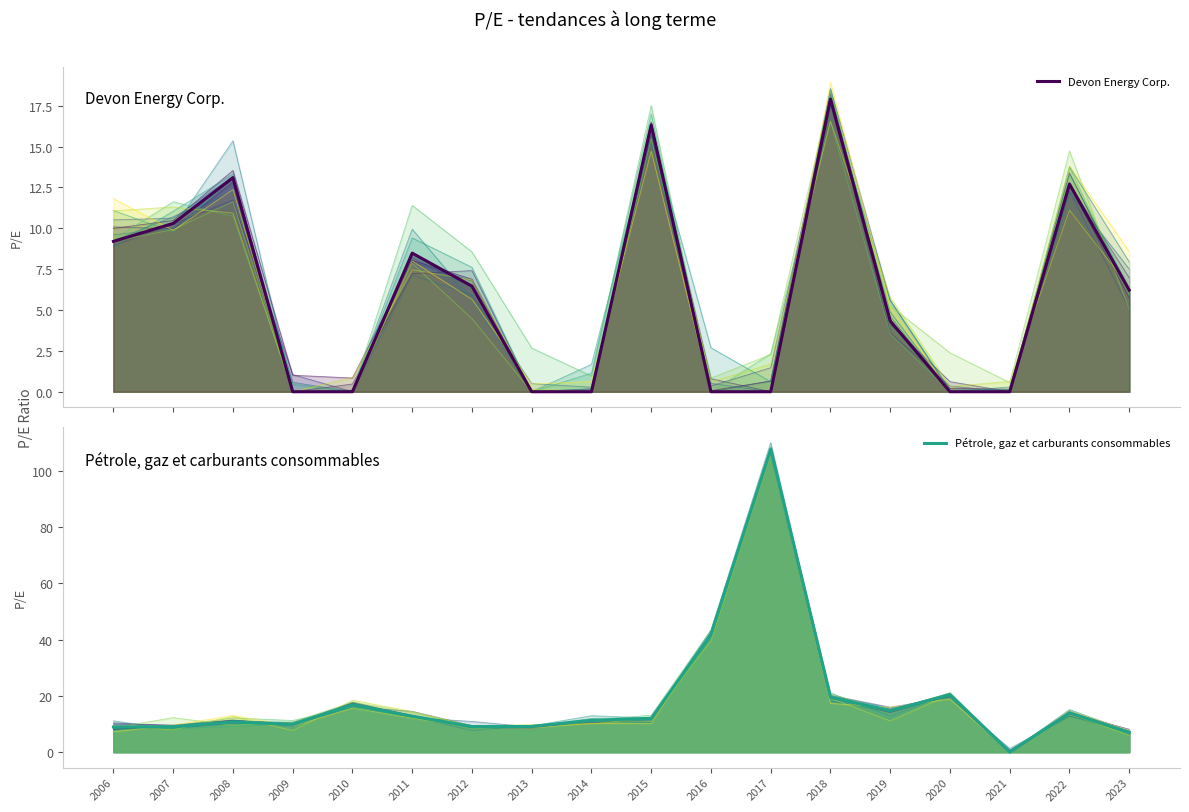

True or false: Devon Energy Corp. and Pétrole, gaz et carburants consommables cross at least once.

True